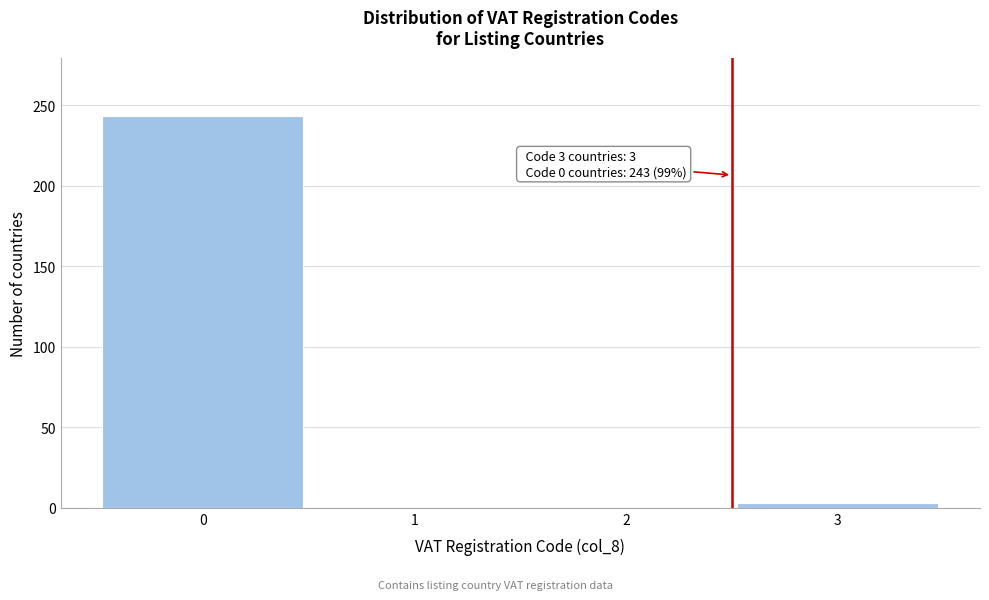

Reading left to right, extract all data points from this chart.

0=243	1=0	2=0	3=3